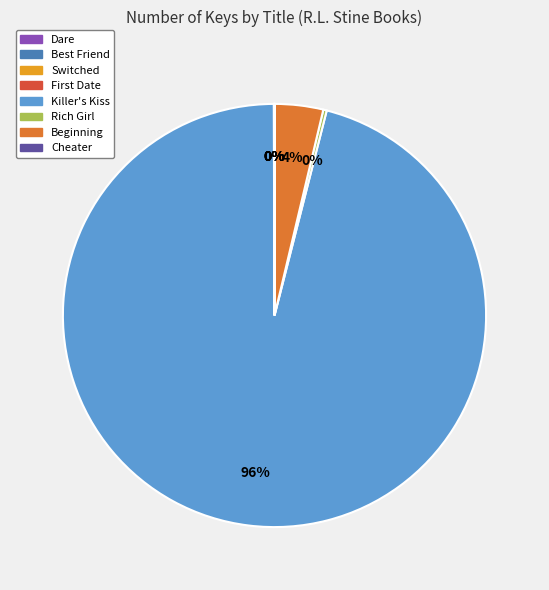

To the nearest percent, what is the difference between the largest and smallest slice percentages?

96%